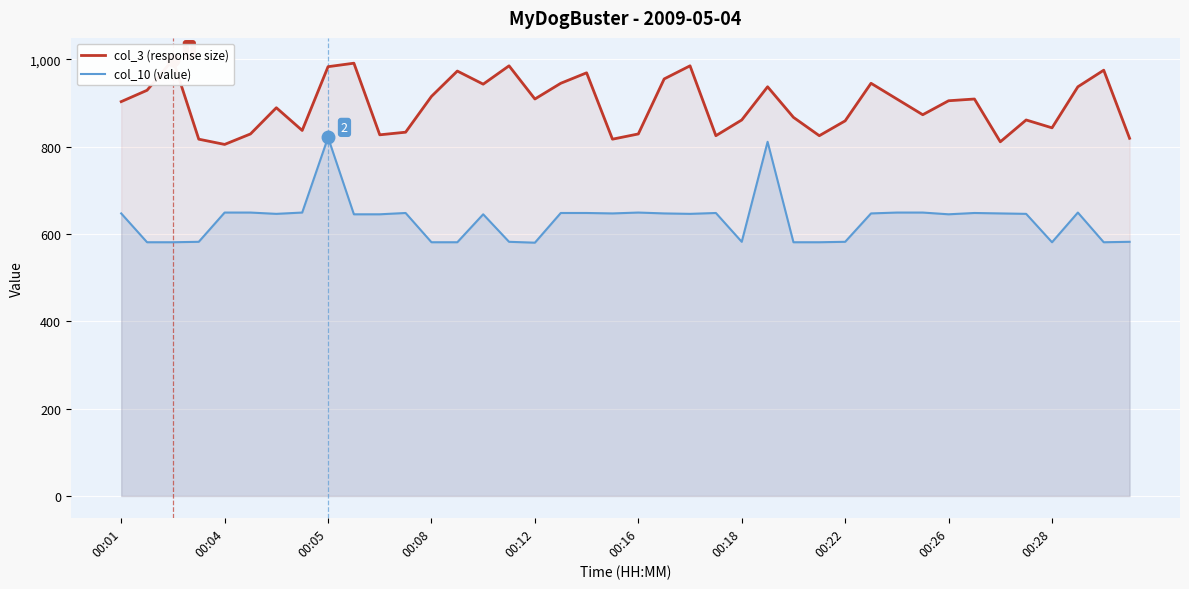

Between 14 and 17, which series saw the biggest shift?

col_10 (value)